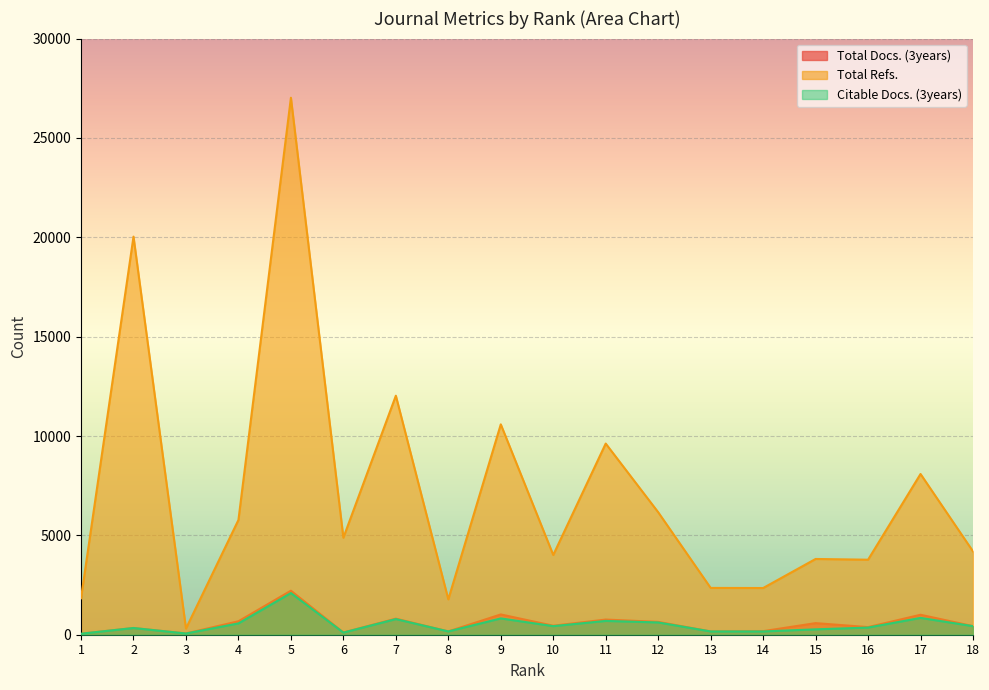

At how many categories does at least one series exceed 11356?

3